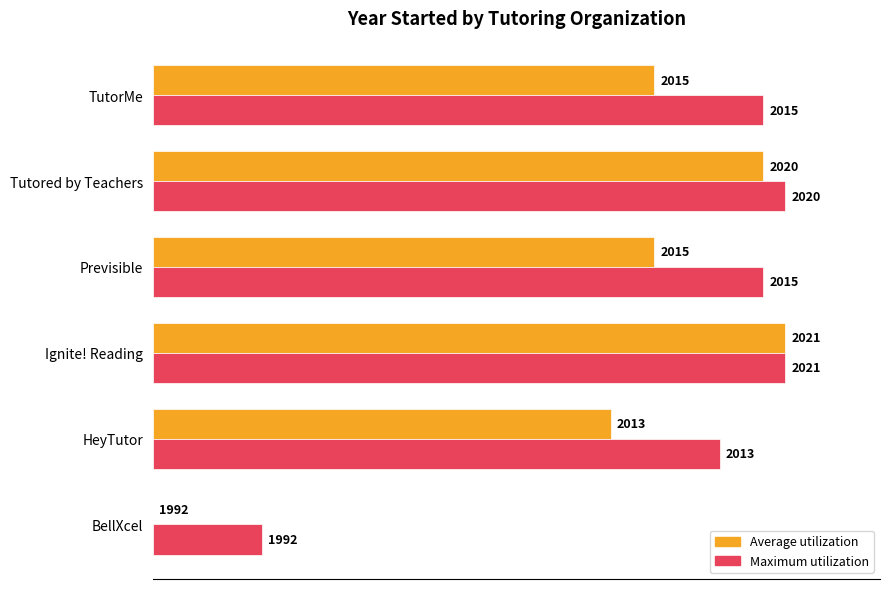

Are the bars grouped side by side (vs. stacked)?

Yes